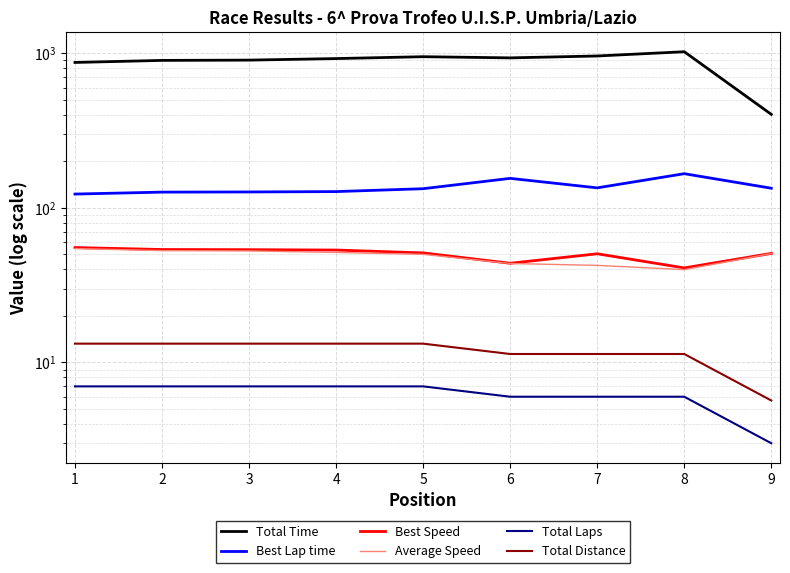

Is the value of Total Laps at 2 greater than the value of Average Speed at 9?

No